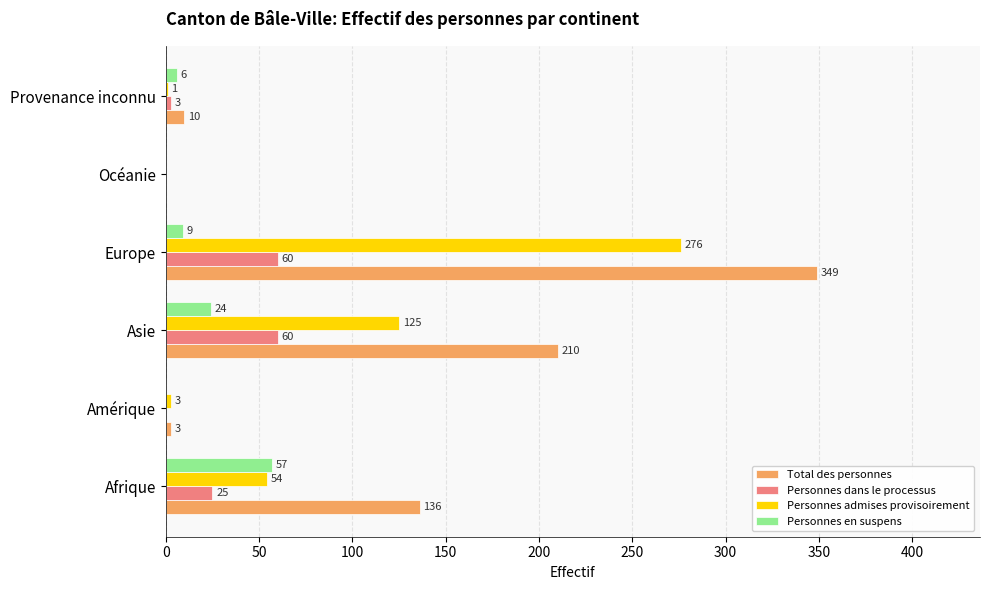

How many data points does each series have?

6